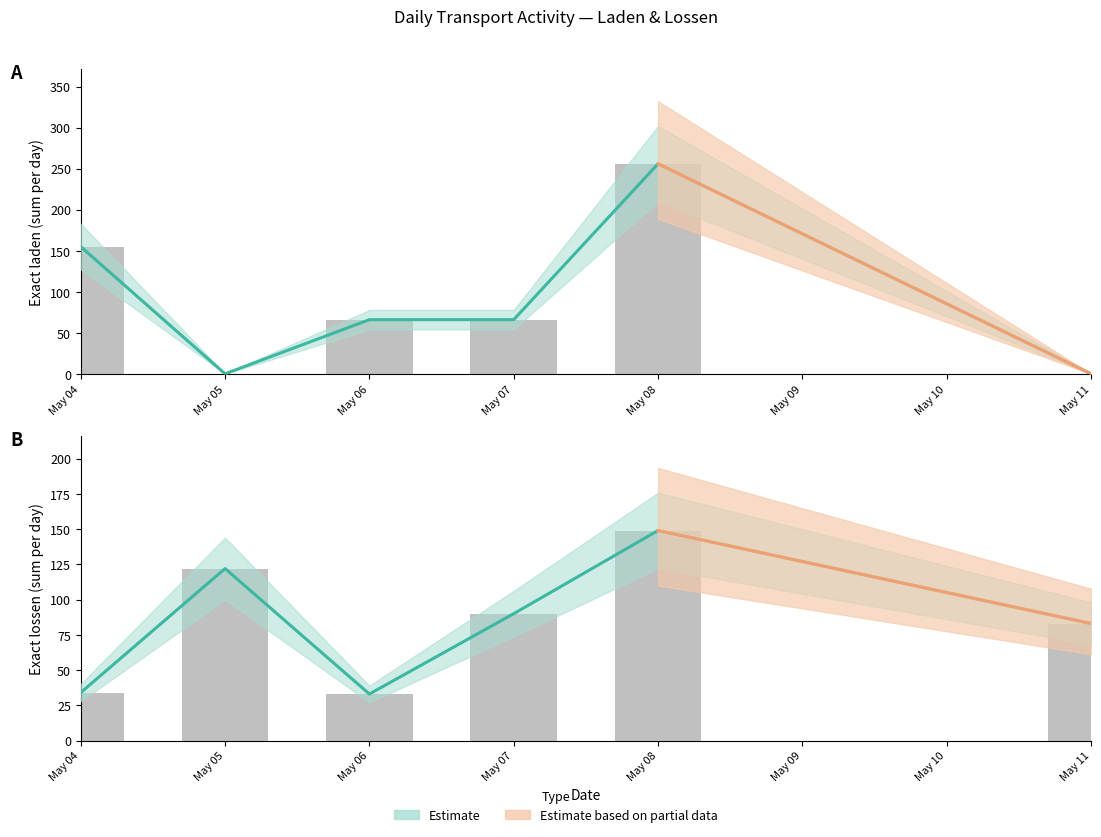

What is the difference between the maximum and minimum values?

116